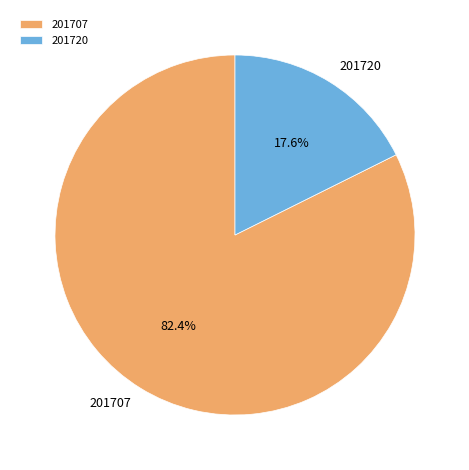

Rank the categories by value from lowest to highest.

201720, 201707